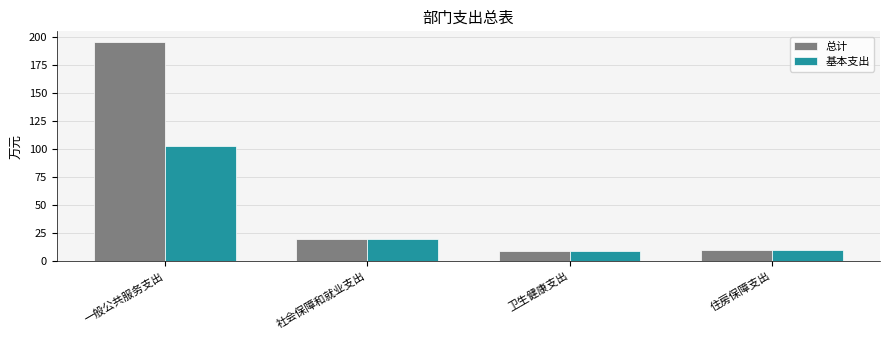

What is the sum of all 基本支出 values?

140.9